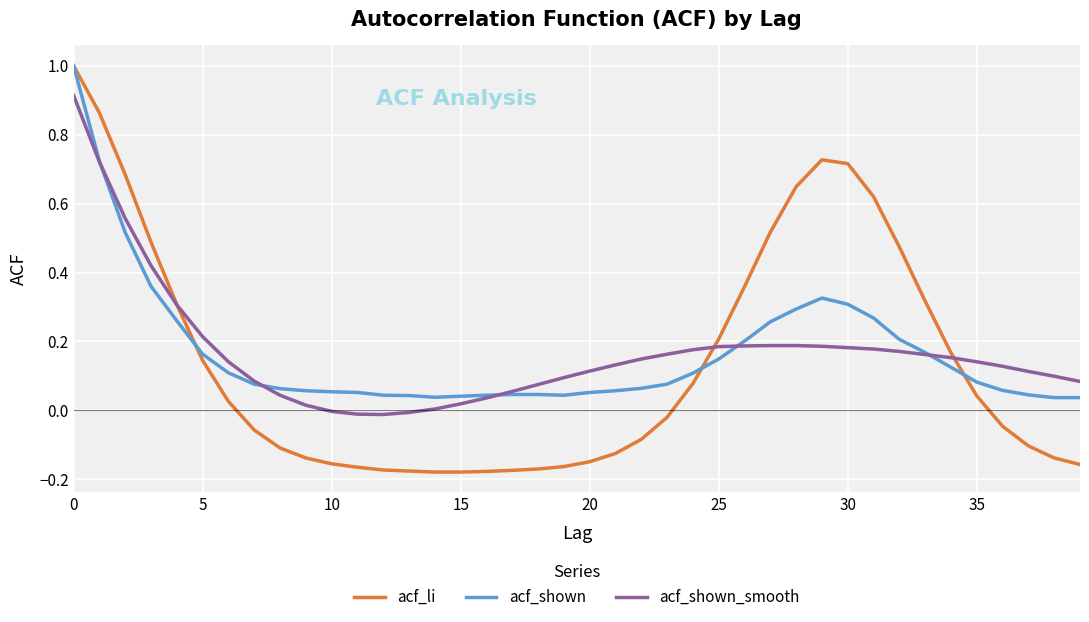

How many distinct data groups are displayed?

3